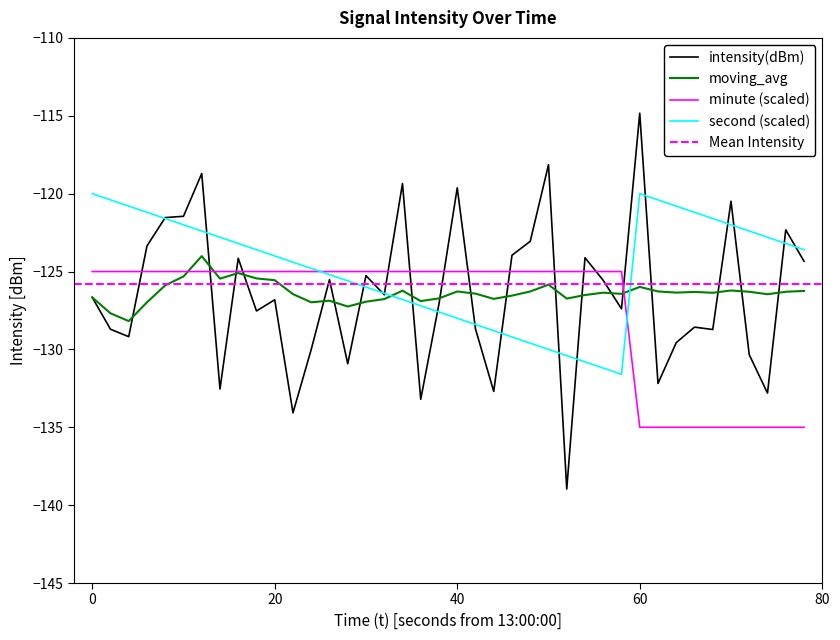

Reading right to left, extract all data points from this chart.

intensity(dBm): -124.3	-122.3	-132.8	-130.3	-120.5	-128.7	-128.6	-129.6	-132.2	-114.8	-127.4	-125.6	-124.1	-139.0	-118.1	-123.1	-124.0	-132.7	-128.7	-119.6	-127.1	-133.2	-119.4	-126.5	-125.3	-130.9	-125.5	-130.0	-134.1	-126.8	-127.5	-124.1	-132.5	-118.7	-121.5	-121.5	-123.4	-129.2	-128.7	-126.7
second: -123.6	-123.2	-122.8	-122.4	-122.0	-121.6	-121.2	-120.8	-120.4	-120.0	-131.6	-131.2	-130.8	-130.4	-130.0	-129.6	-129.2	-128.8	-128.4	-128.0	-127.6	-127.2	-126.8	-126.4	-126.0	-125.6	-125.2	-124.8	-124.4	-124.0	-123.6	-123.2	-122.8	-122.4	-122.0	-121.6	-121.2	-120.8	-120.4	-120.0
minute: -135.0	-135.0	-135.0	-135.0	-135.0	-135.0	-135.0	-135.0	-135.0	-135.0	-125.0	-125.0	-125.0	-125.0	-125.0	-125.0	-125.0	-125.0	-125.0	-125.0	-125.0	-125.0	-125.0	-125.0	-125.0	-125.0	-125.0	-125.0	-125.0	-125.0	-125.0	-125.0	-125.0	-125.0	-125.0	-125.0	-125.0	-125.0	-125.0	-125.0
moving_avg: -126.2	-126.3	-126.5	-126.3	-126.2	-126.4	-126.3	-126.4	-126.3	-126.0	-126.4	-126.4	-126.5	-126.7	-125.8	-126.3	-126.5	-126.8	-126.4	-126.3	-126.7	-126.9	-126.2	-126.8	-126.9	-127.2	-126.9	-127.0	-126.5	-125.6	-125.4	-125.1	-125.5	-124.0	-125.3	-125.9	-127.0	-128.2	-127.7	-126.7